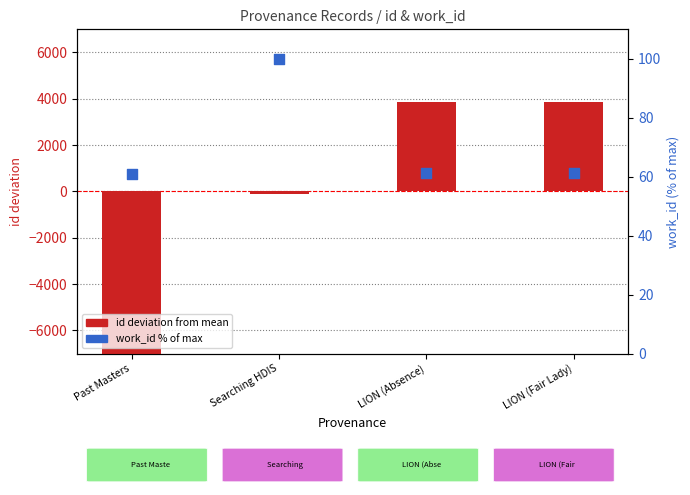

What is the total value across all series at Searching HDIS?

11.5